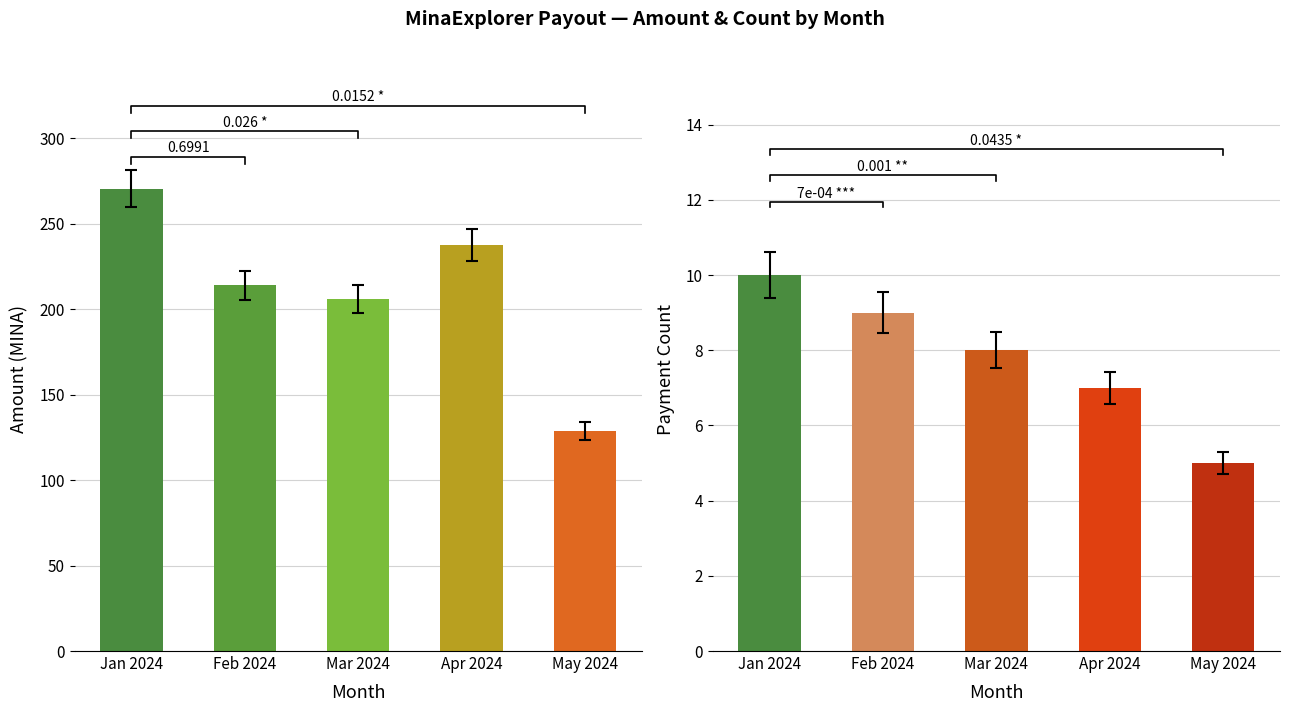

Are the bars horizontal?

No